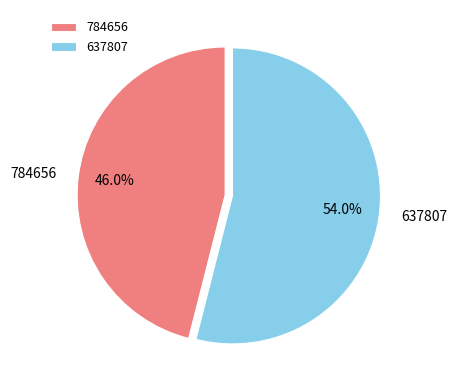

Is there any slice that represents more than half of the pie?

Yes